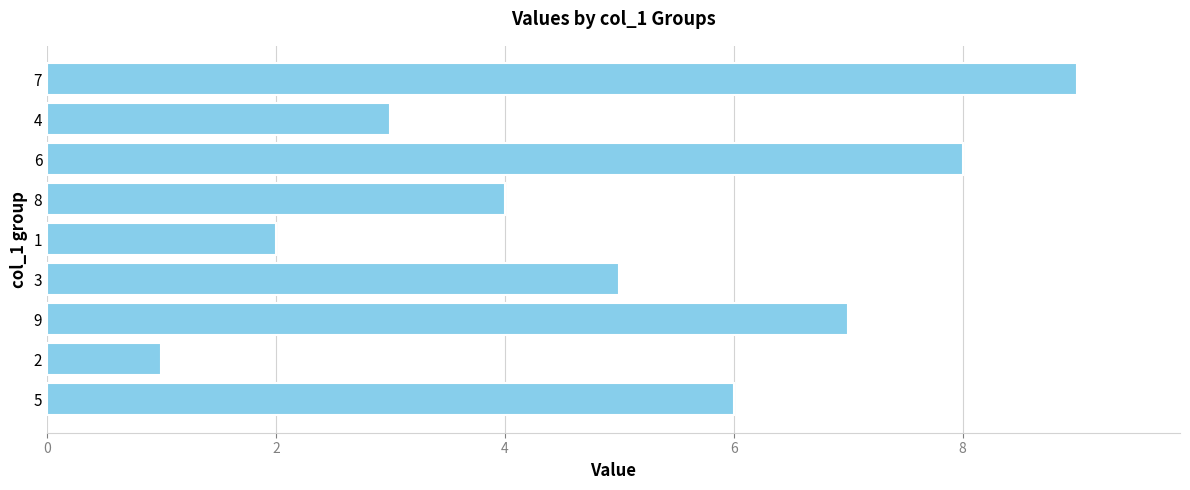

Which label corresponds to the largest value in the chart?

7